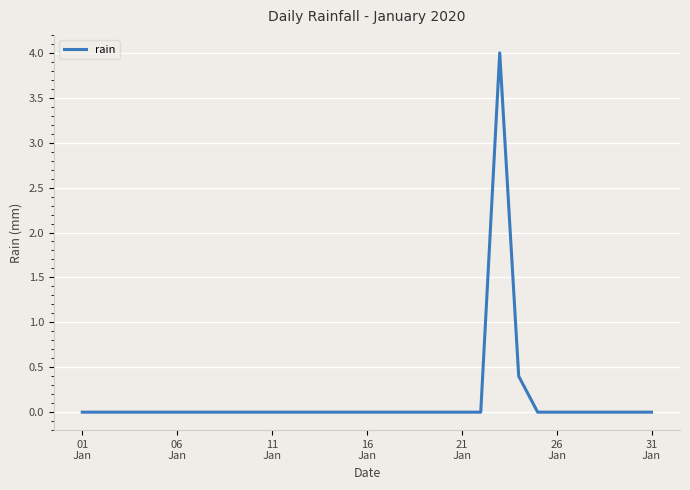

What is the difference between the maximum and minimum values?

4.0